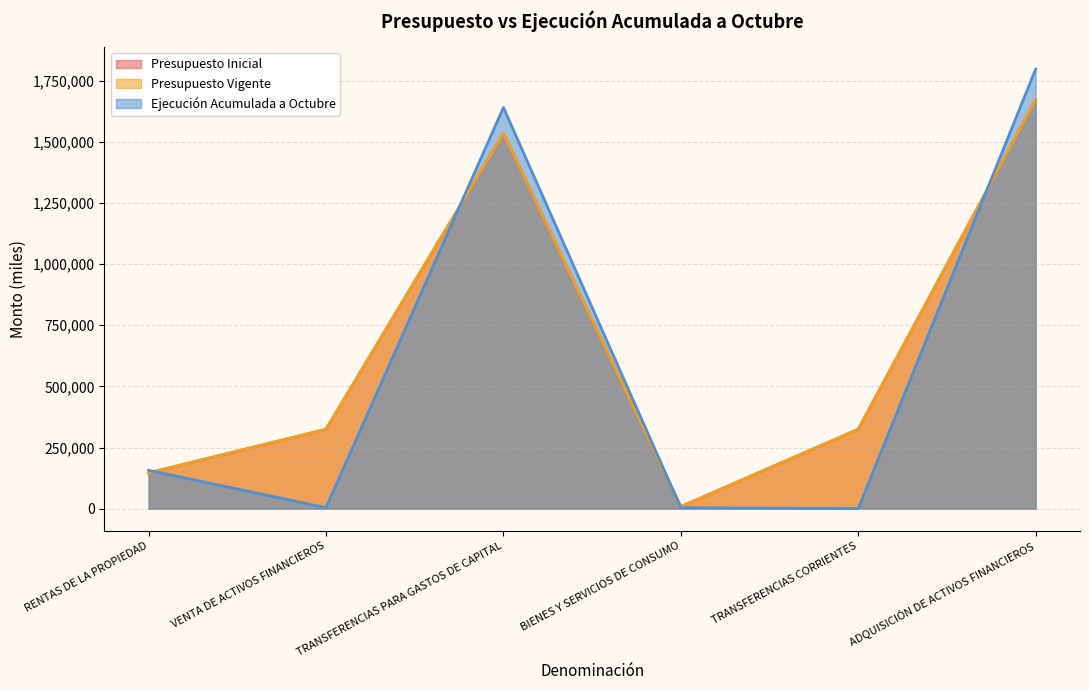

Which has a higher value, RENTAS DE LA PROPIEDAD or BIENES Y SERVICIOS DE CONSUMO?

RENTAS DE LA PROPIEDAD